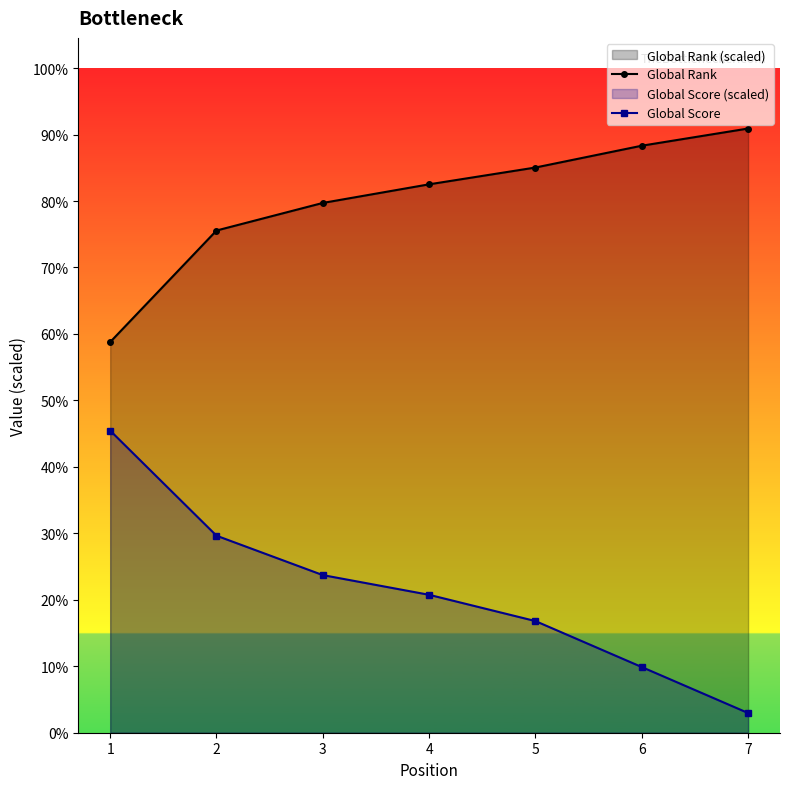

Reading left to right, list all the values displayed in this chart.

Global Rank: 6465.8	8311.8	8768.5	9076.6	9354.6	9715.6	10000.0
Global Score: 5000.0	3260.9	2608.7	2282.6	1847.8	1087.0	326.1